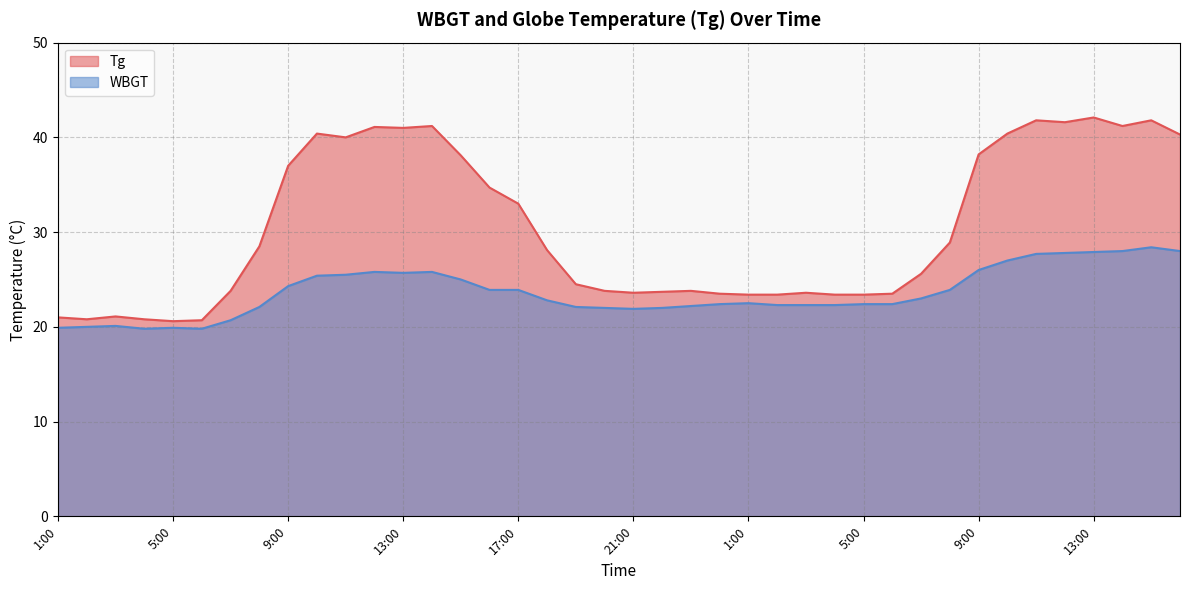

At which category does WBGT reach its first local valley?

4:00